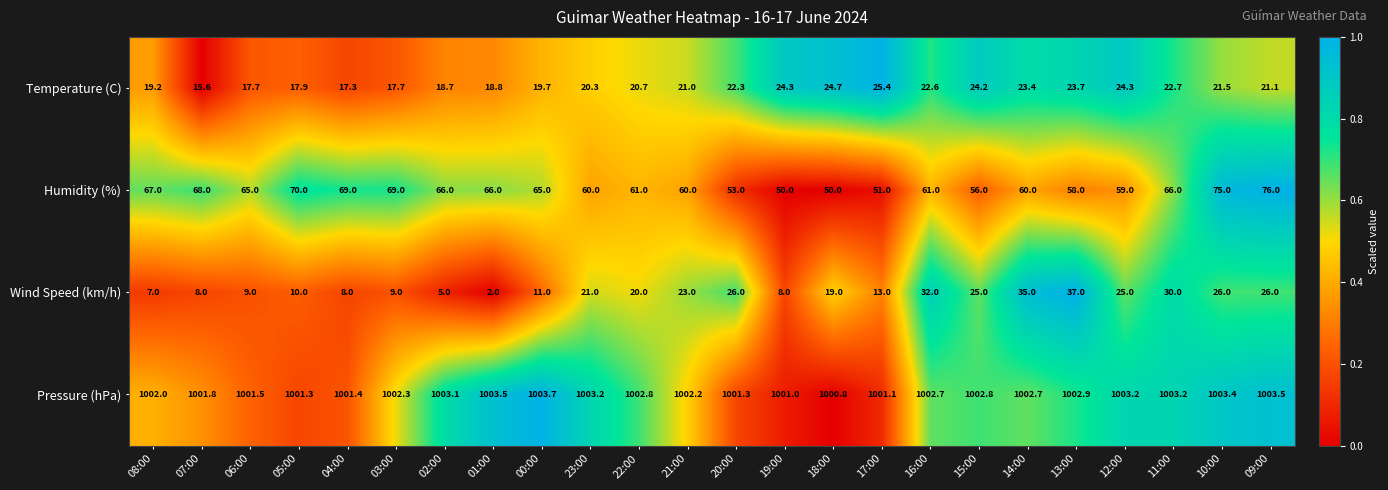

Count the number of categories in the chart.

24